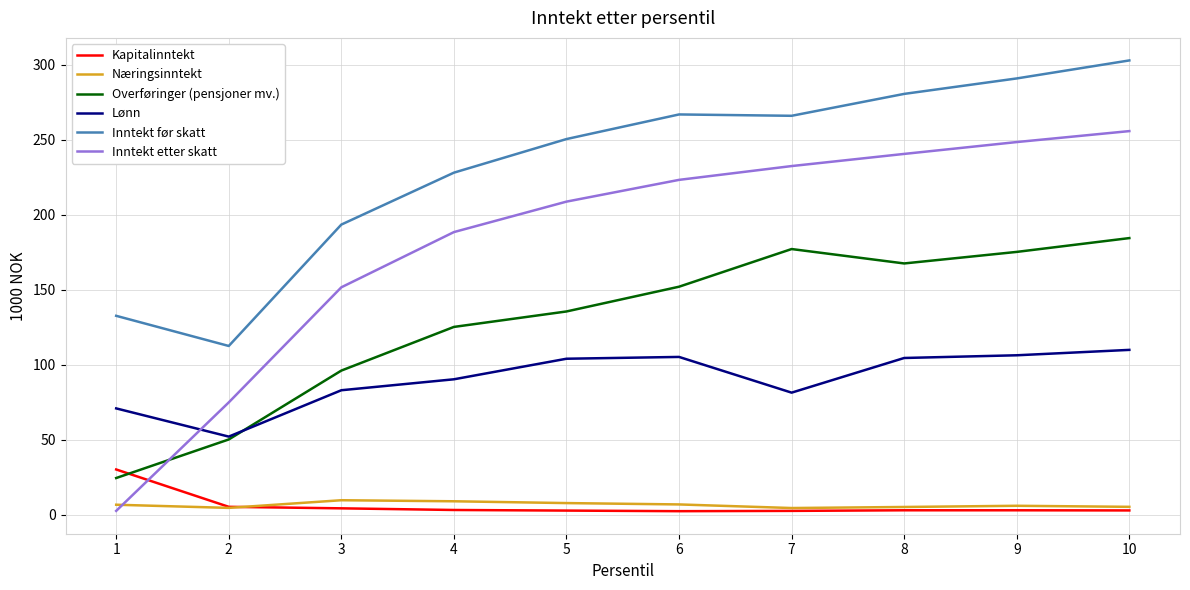

List the series in order of their peak value, lowest first.

Næringsinntekt, Kapitalinntekt, Lønn, Overføringer (pensjoner mv.), Inntekt etter skatt, Inntekt før skatt